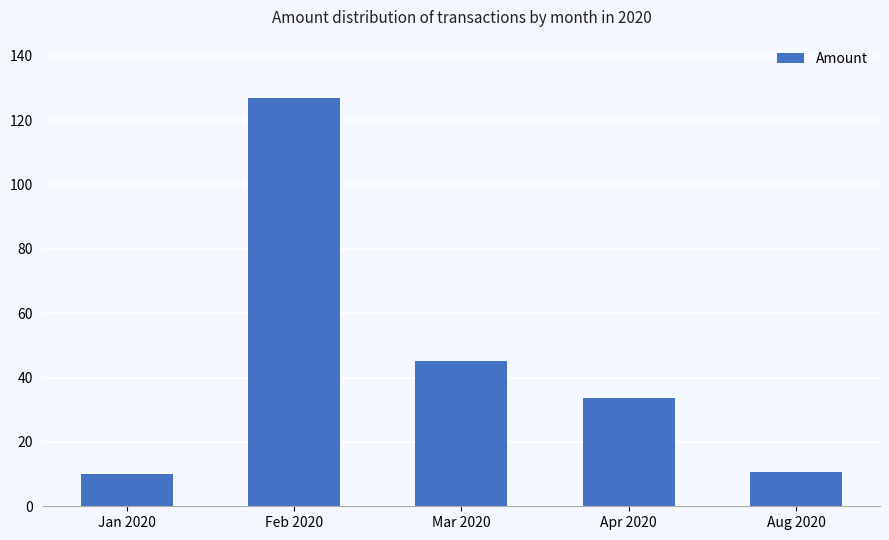

What position from the left is Apr 2020?

4